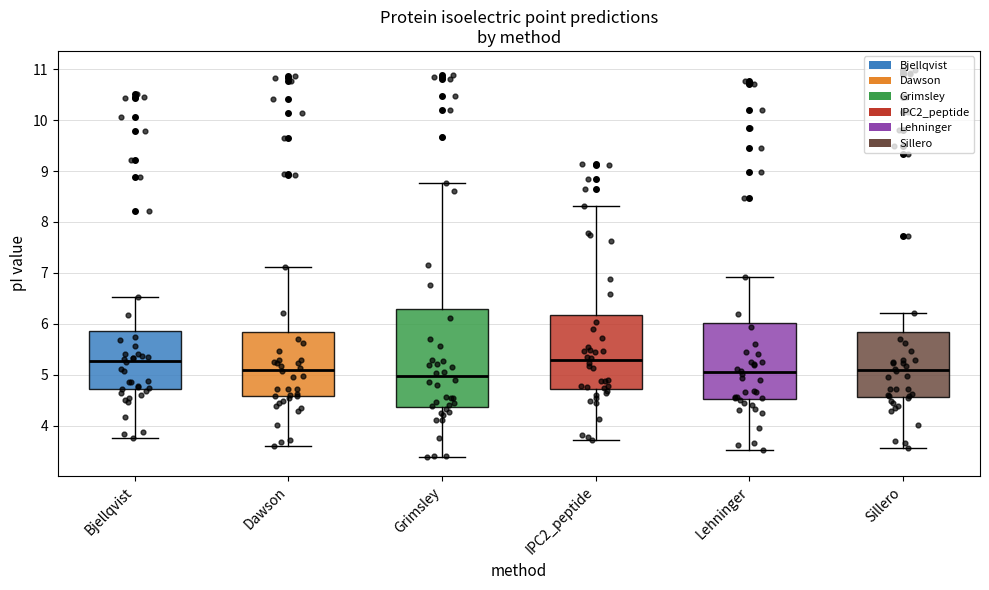

Where does the upper whisker of the box for Sillero end on the y-axis? The values are not printed on the chart, so give them approximately, as read against the axis.

6.2